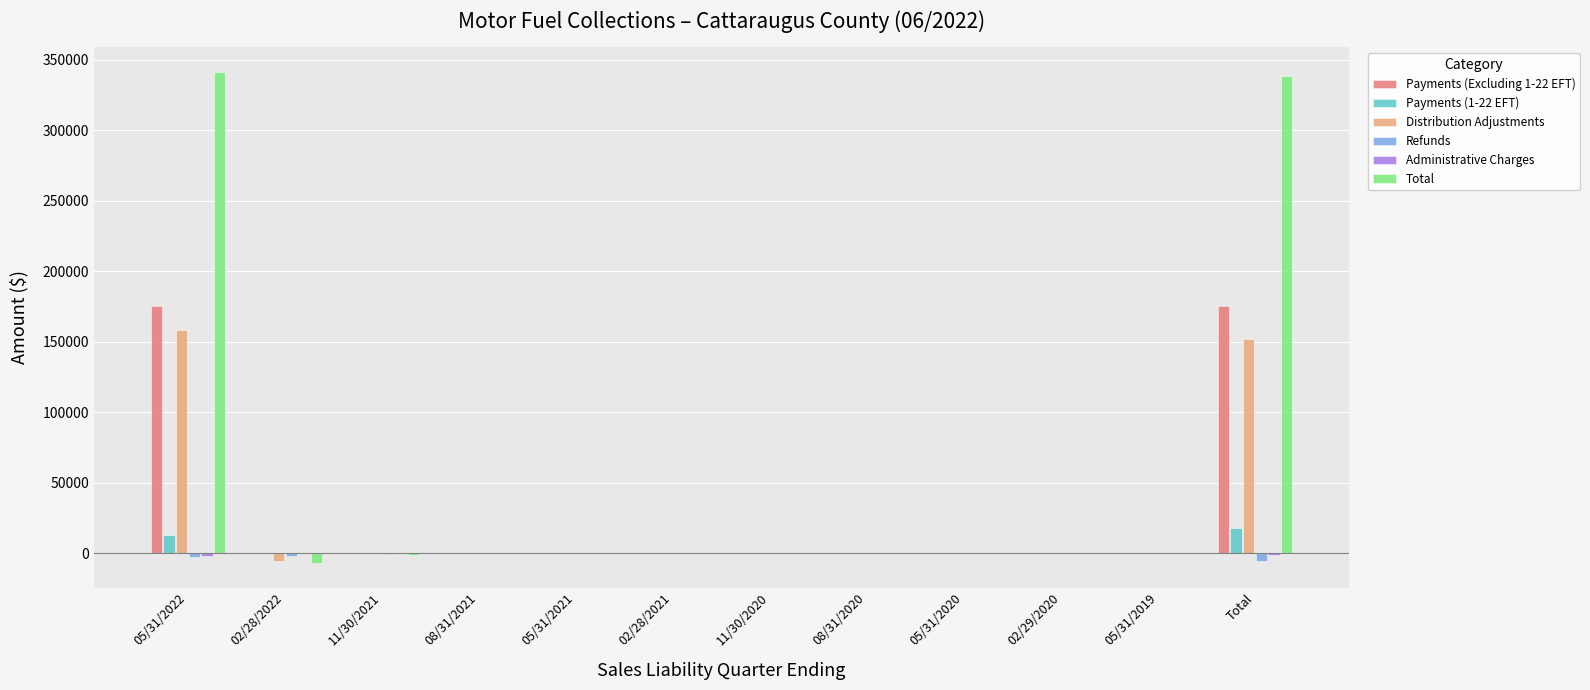

Are the bars grouped side by side (vs. stacked)?

Yes